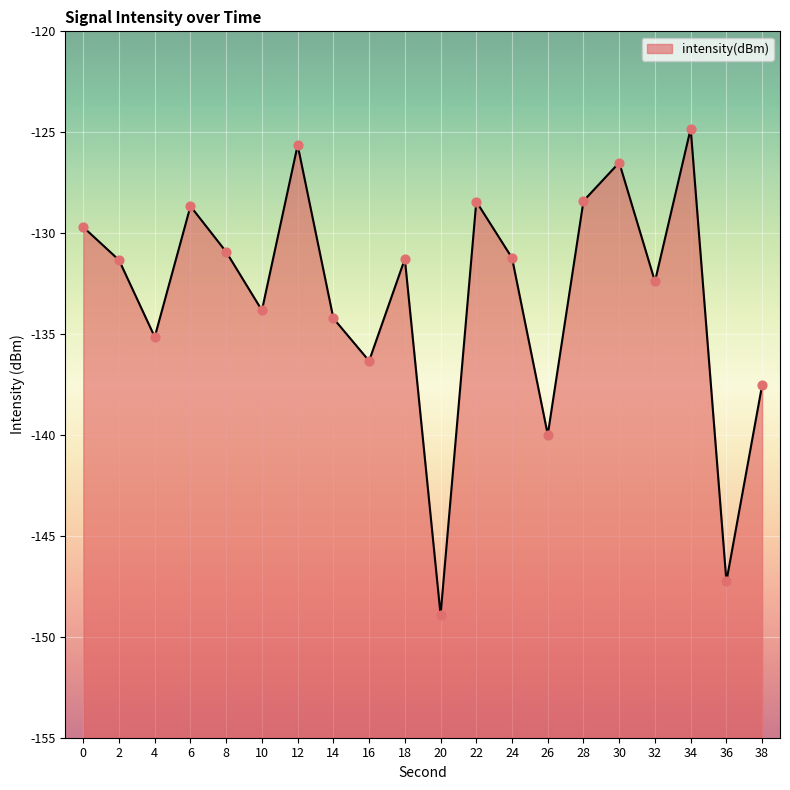

What is the change in value from 22 to 30?

+1.9